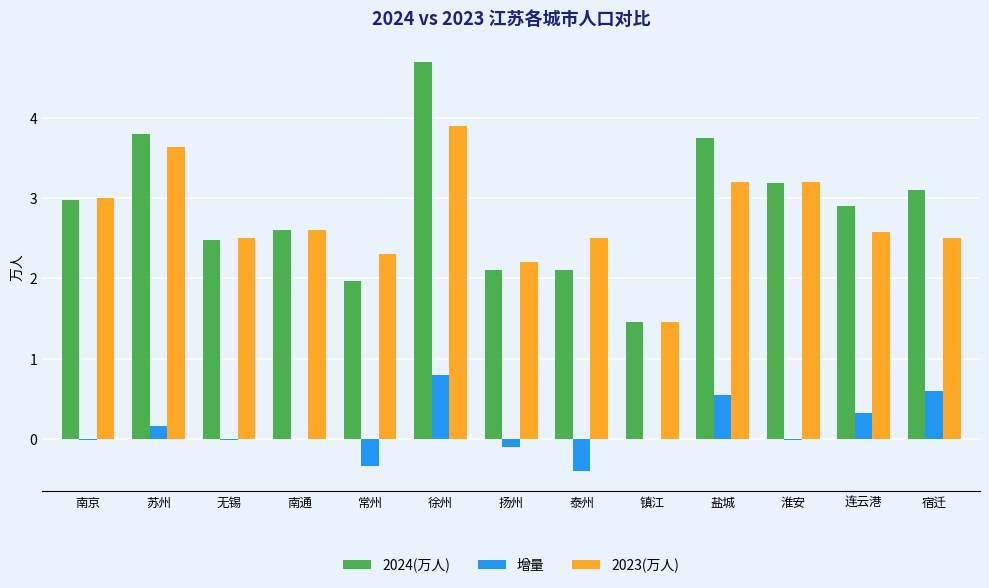

What are all the series names shown in the legend?

2024(万人), 增量, 2023(万人)